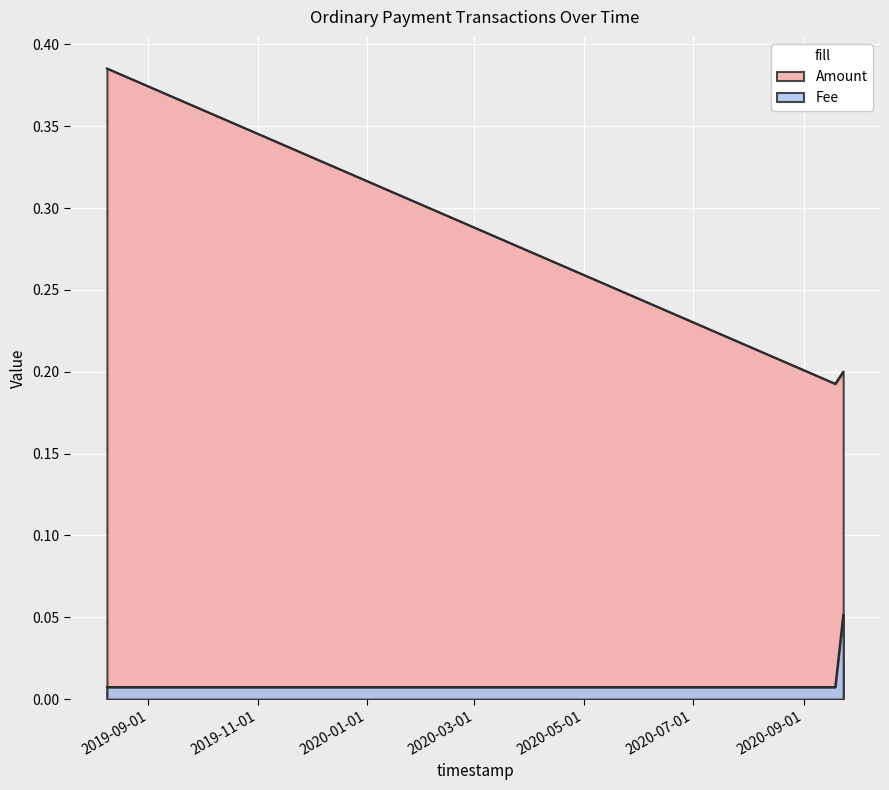

Which label corresponds to the smallest value in the chart?

2019-08-08 18:55:31